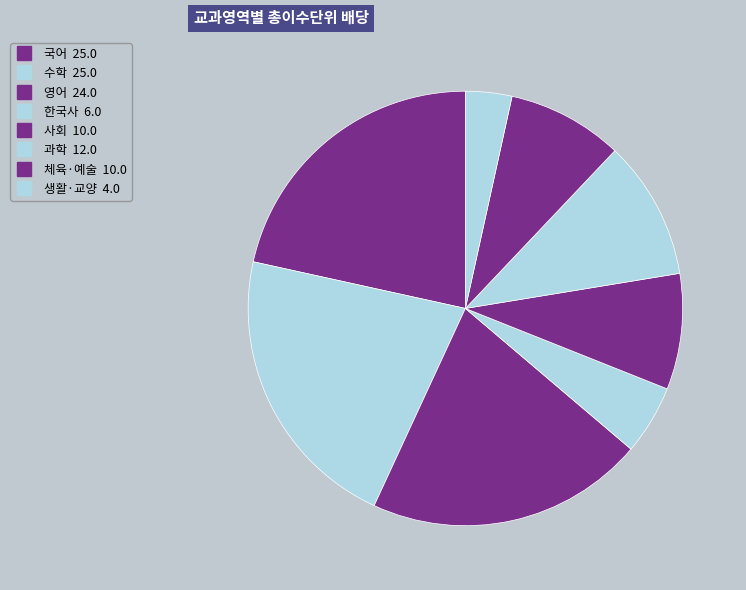

Count the number of slices in the pie.

8